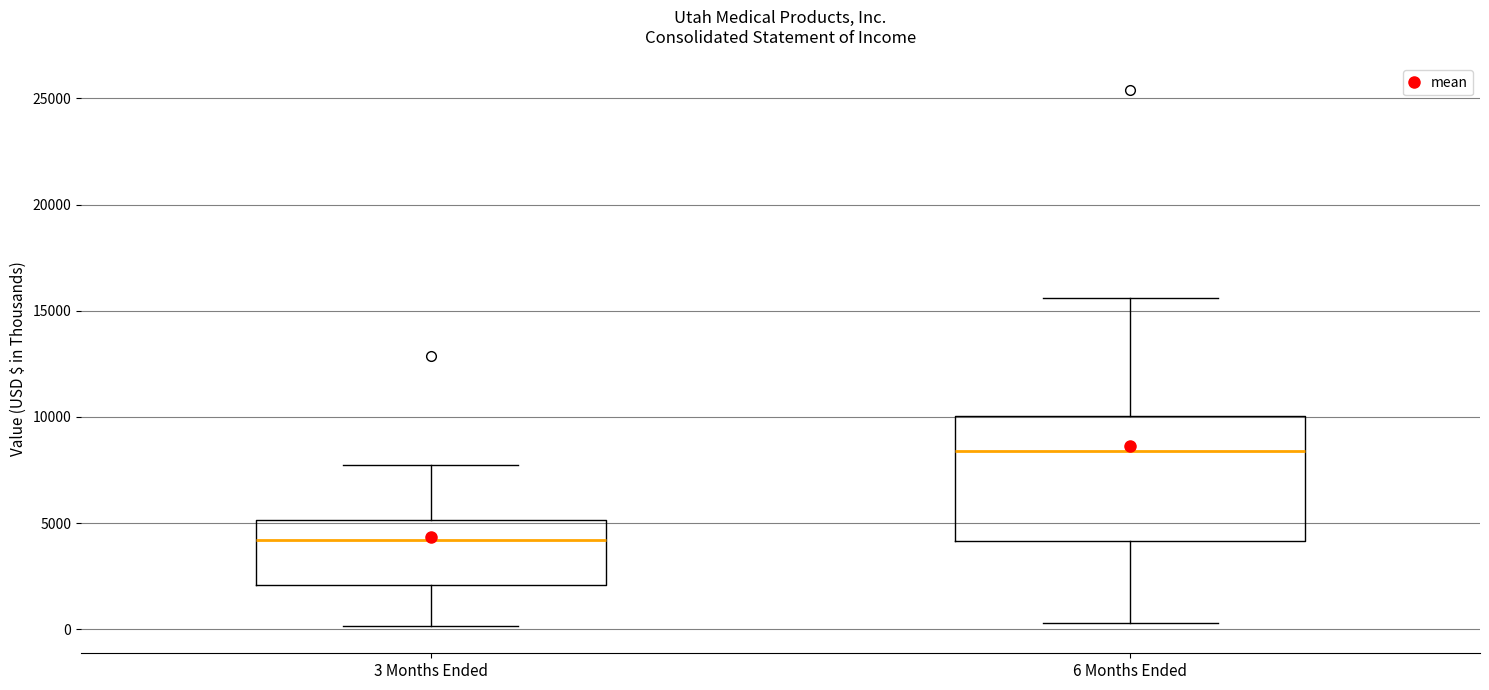

Reading left to right, read every box against the y-axis: the position of its median line, the range the box covers, and the ends of its whiskers. The values are not printed on the chart, so give them approximately, as read against the axis.

3 Months Ended: median 4000, box 2000 to 5000, whiskers 0 to 7500
6 Months Ended: median 8500, box 4000 to 10000, whiskers 500 to 15500